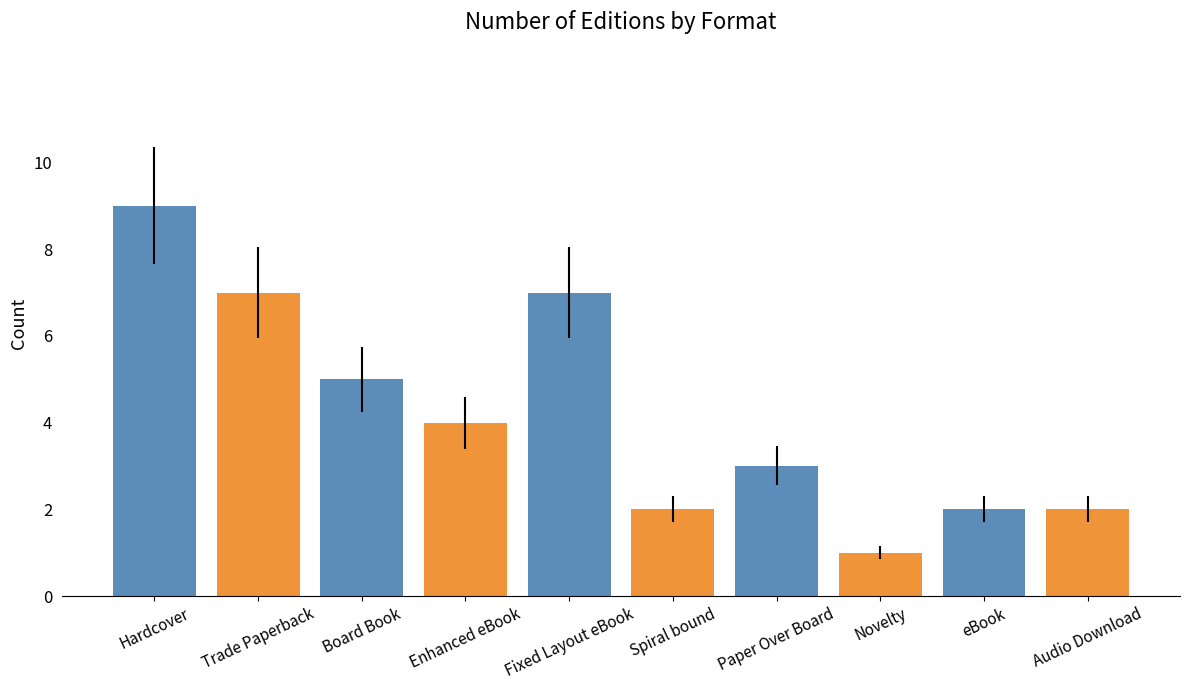

Count the number of categories in the chart.

10